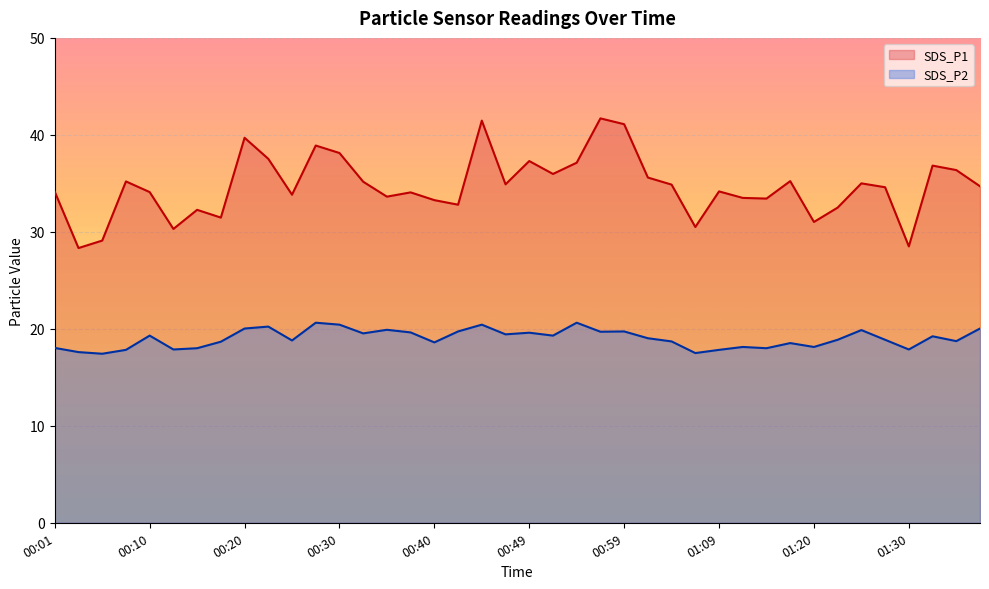

How many data points in SDS_P2 are less than 19?

20